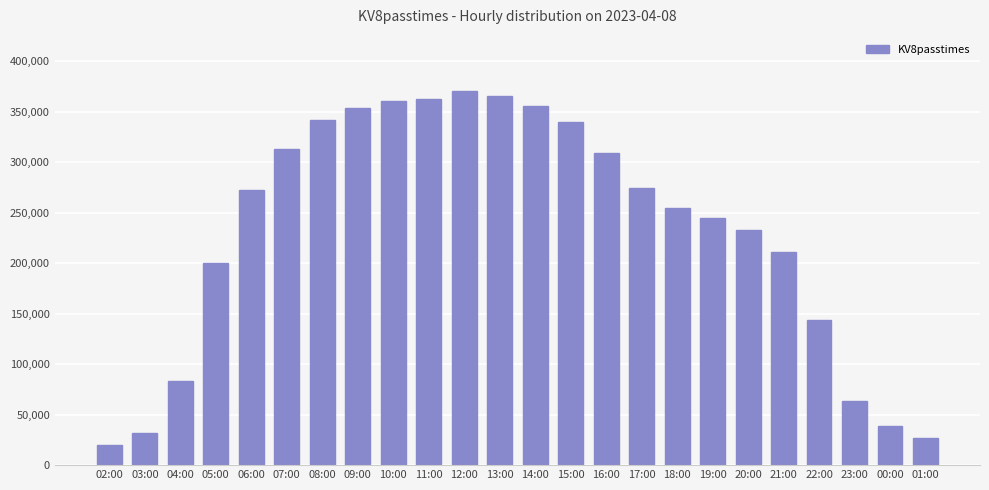

What is the label of the 18th bar from the left?

19:00